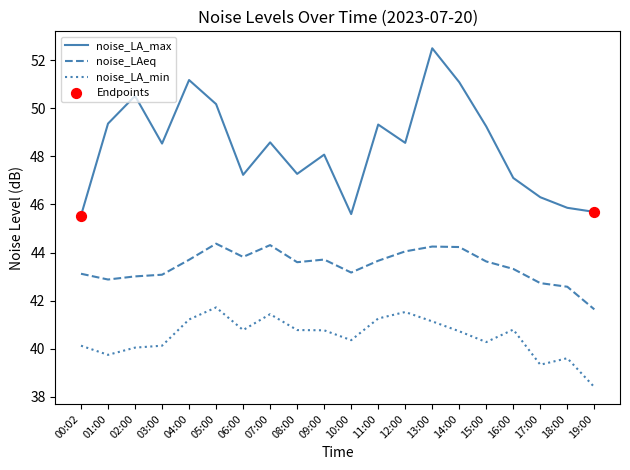

Is the value of noise_LA_min at 08:00 greater than the value of noise_LA_max at 18:00?

No